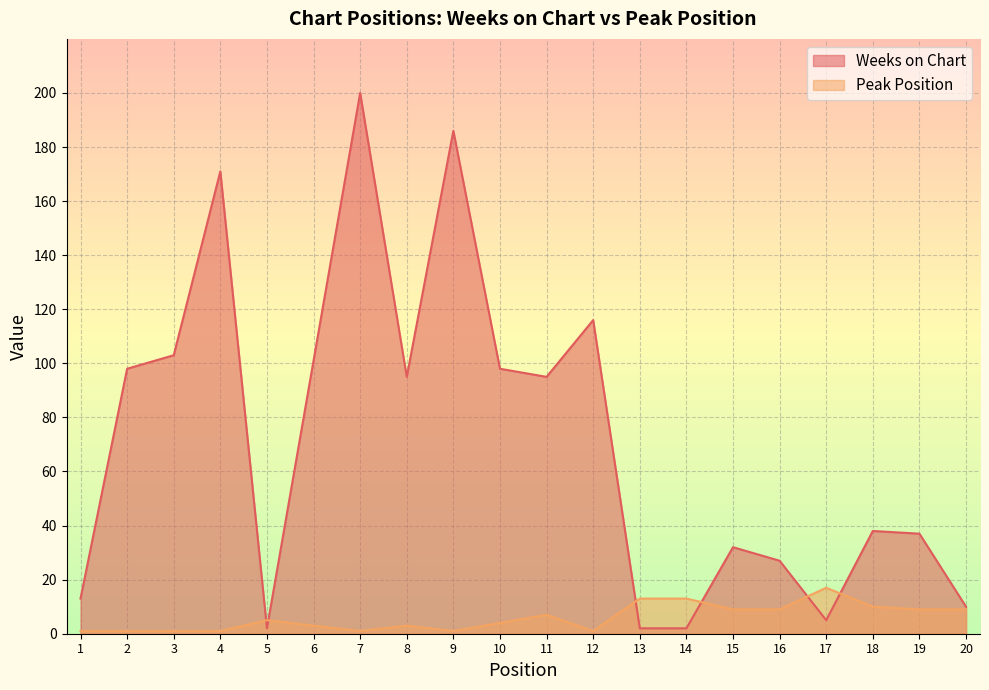

Which series changed the most between 3 and 6?

Weeks on Chart